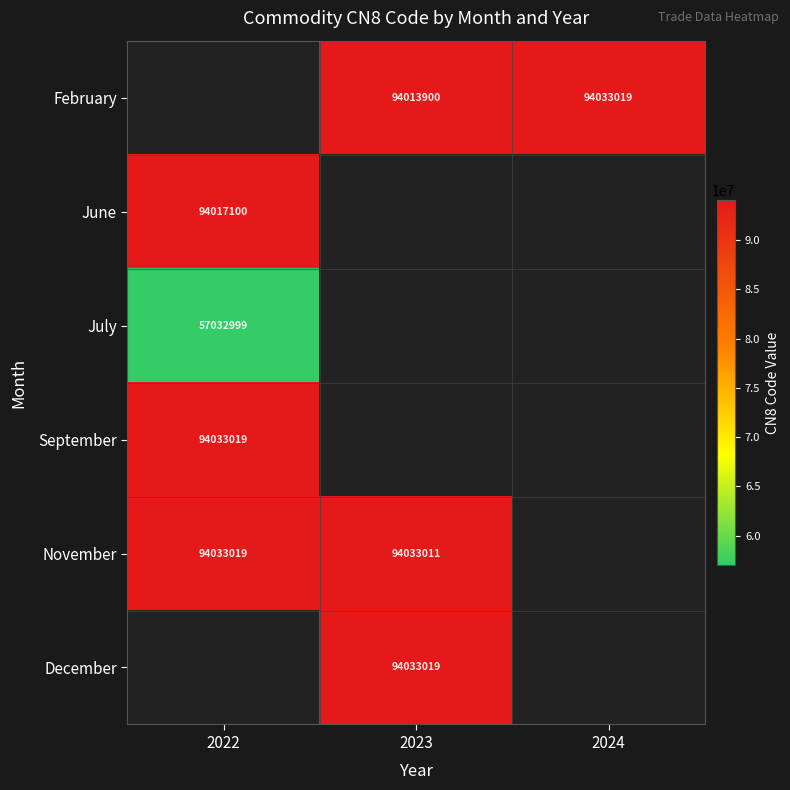

Is the value of November at 2022 greater than the value of June at 2022?

Yes